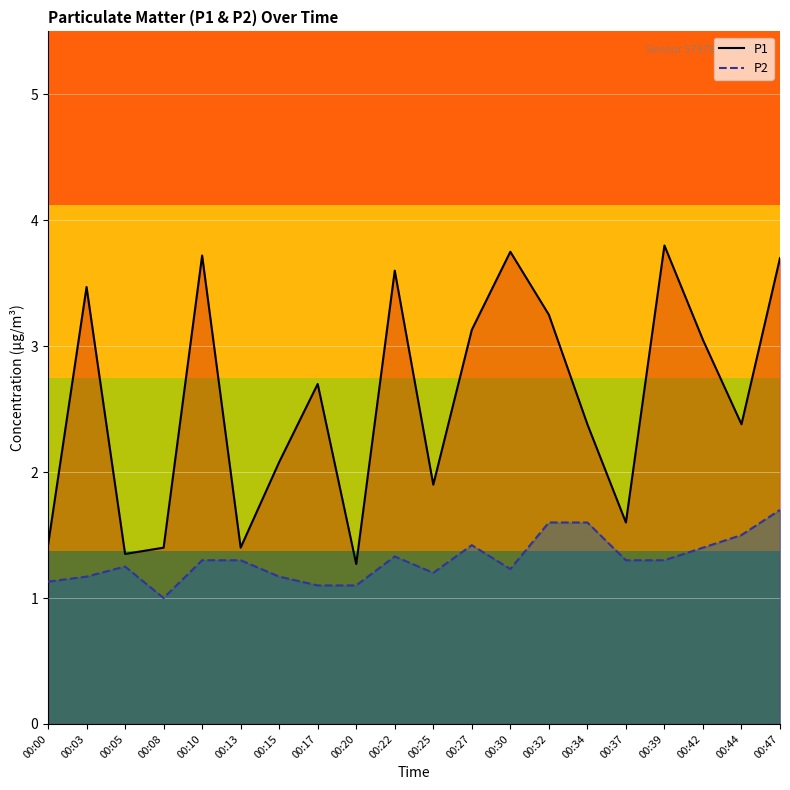

The P1 series shows 3.0 at 00:42. True or false?

True